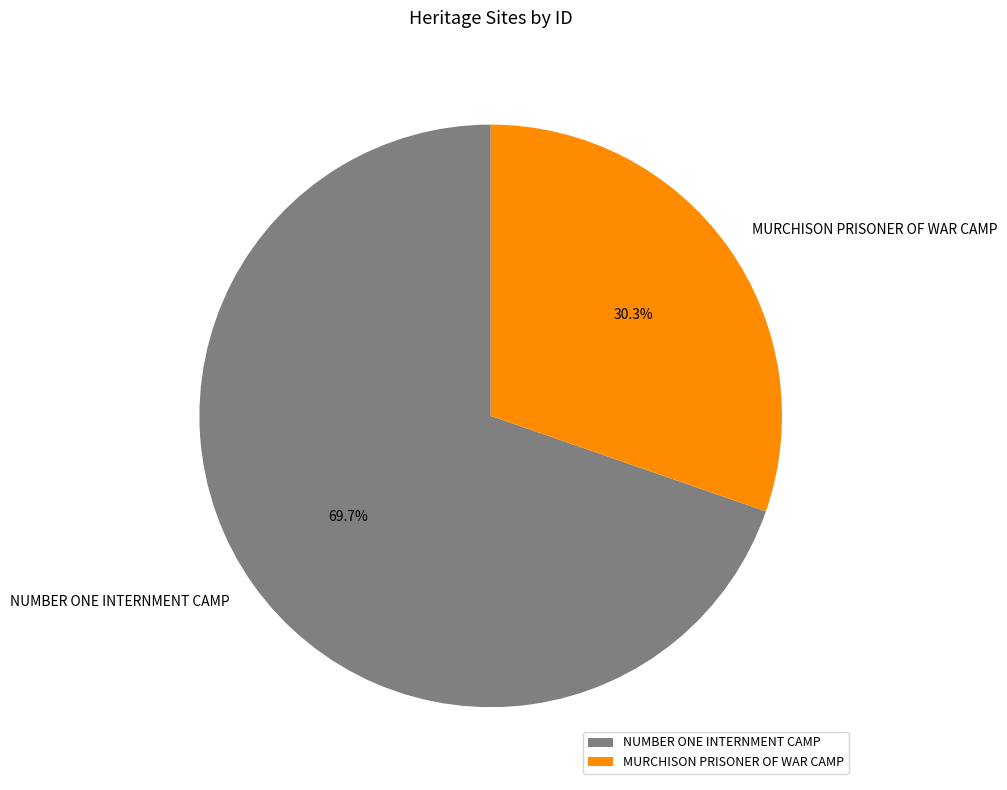

To the nearest percent, what is the combined percentage of MURCHISON PRISONER OF WAR CAMP and NUMBER ONE INTERNMENT CAMP?

100%